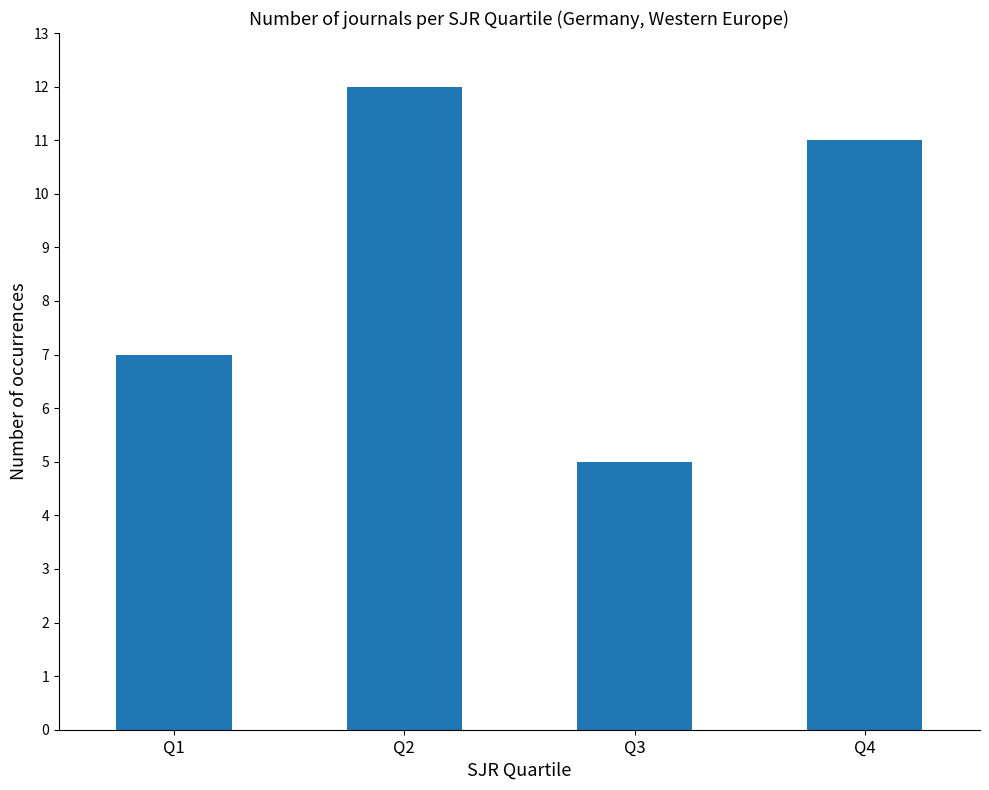

Reading left to right, extract all data points from this chart.

7	12	5	11